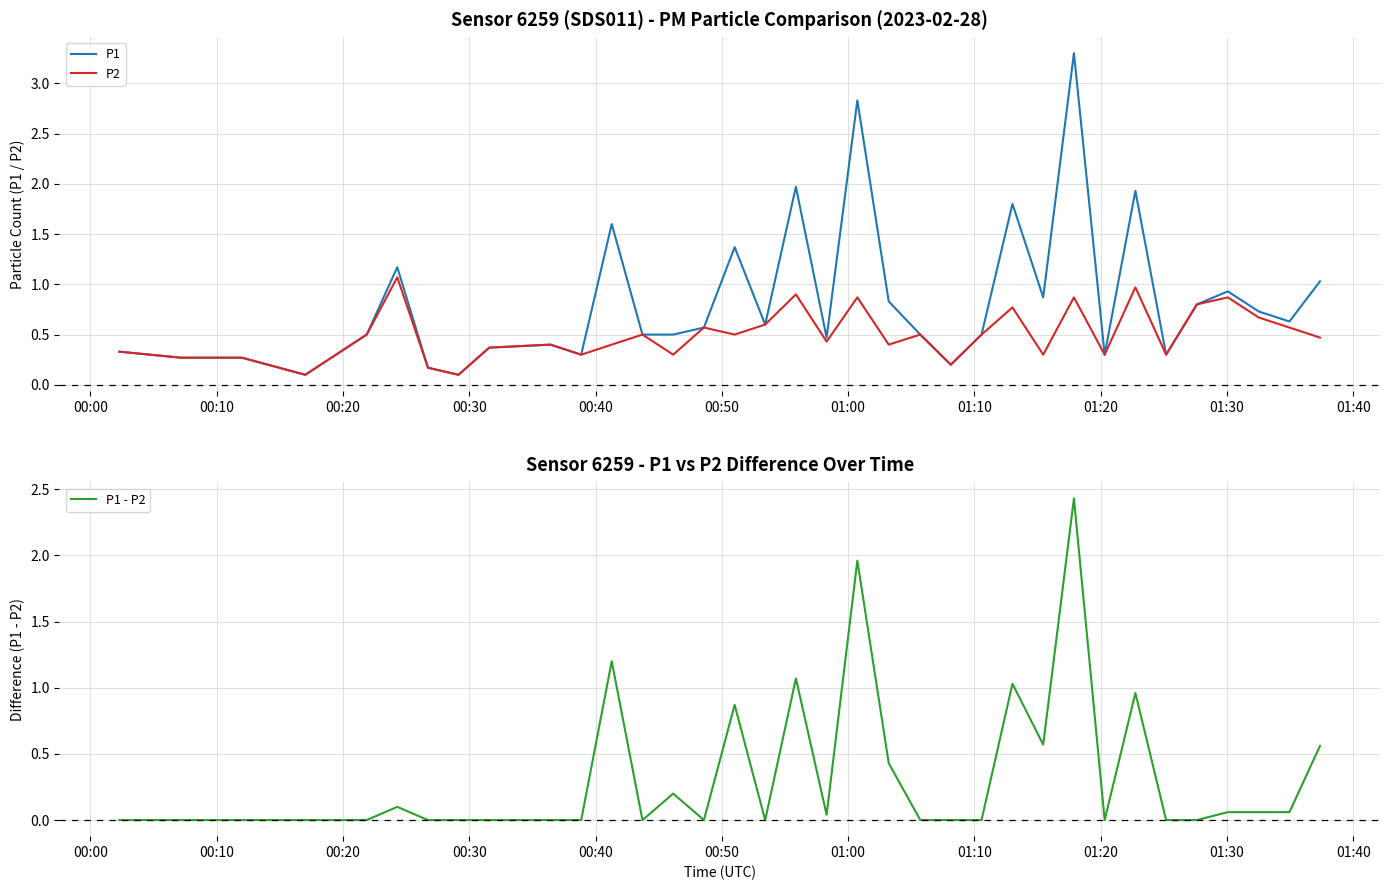

What is the value of the P2 point at the 21st from the left?

0.4